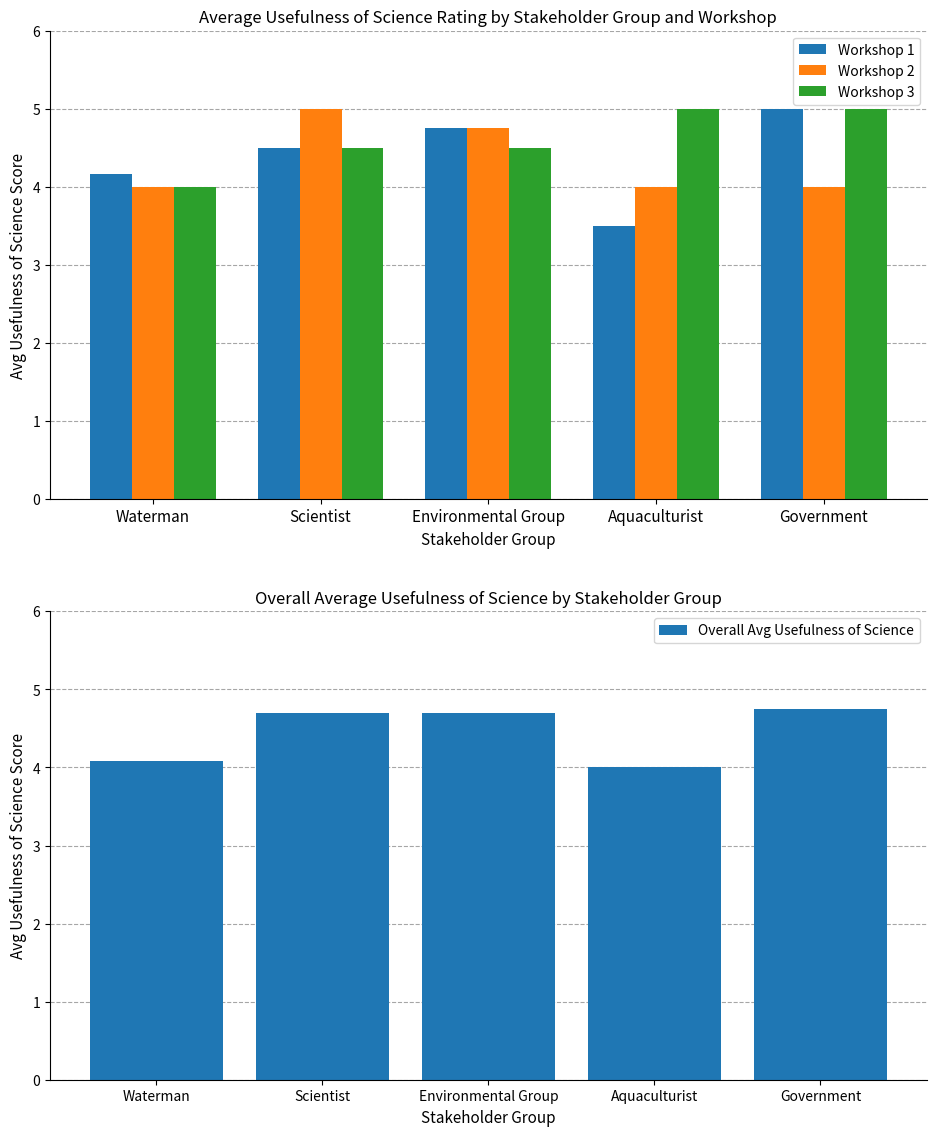

What is the label of the 1st bar from the left?

Waterman